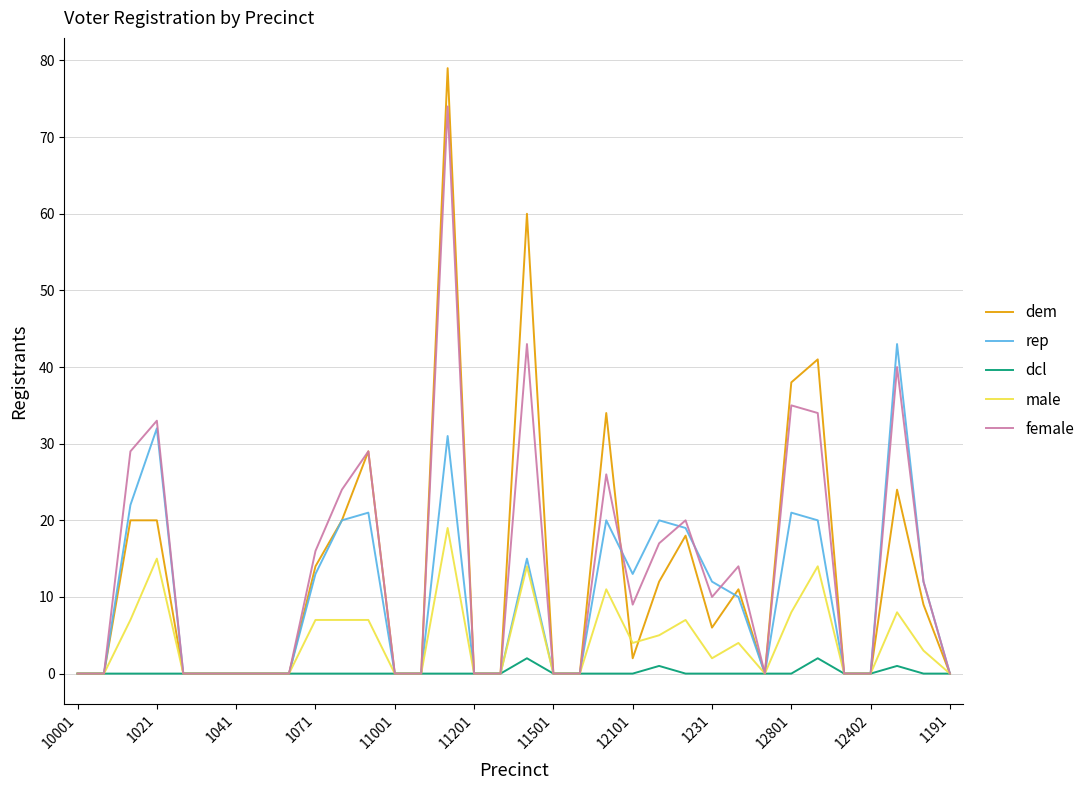

Reading left to right, extract all data points from this chart.

dem: 0	0	20	20	0	0	0	0	0	14	20	29	0	0	79	0	0	60	0	0	34	2	12	18	6	11	0	38	41	0	0	24	9	0
rep: 0	0	22	32	0	0	0	0	0	13	20	21	0	0	31	0	0	15	0	0	20	13	20	19	12	10	0	21	20	0	0	43	12	0
dcl: 0	0	0	0	0	0	0	0	0	0	0	0	0	0	0	0	0	2	0	0	0	0	1	0	0	0	0	0	2	0	0	1	0	0
male: 0	0	7	15	0	0	0	0	0	7	7	7	0	0	19	0	0	14	0	0	11	4	5	7	2	4	0	8	14	0	0	8	3	0
female: 0	0	29	33	0	0	0	0	0	16	24	29	0	0	74	0	0	43	0	0	26	9	17	20	10	14	0	35	34	0	0	40	12	0